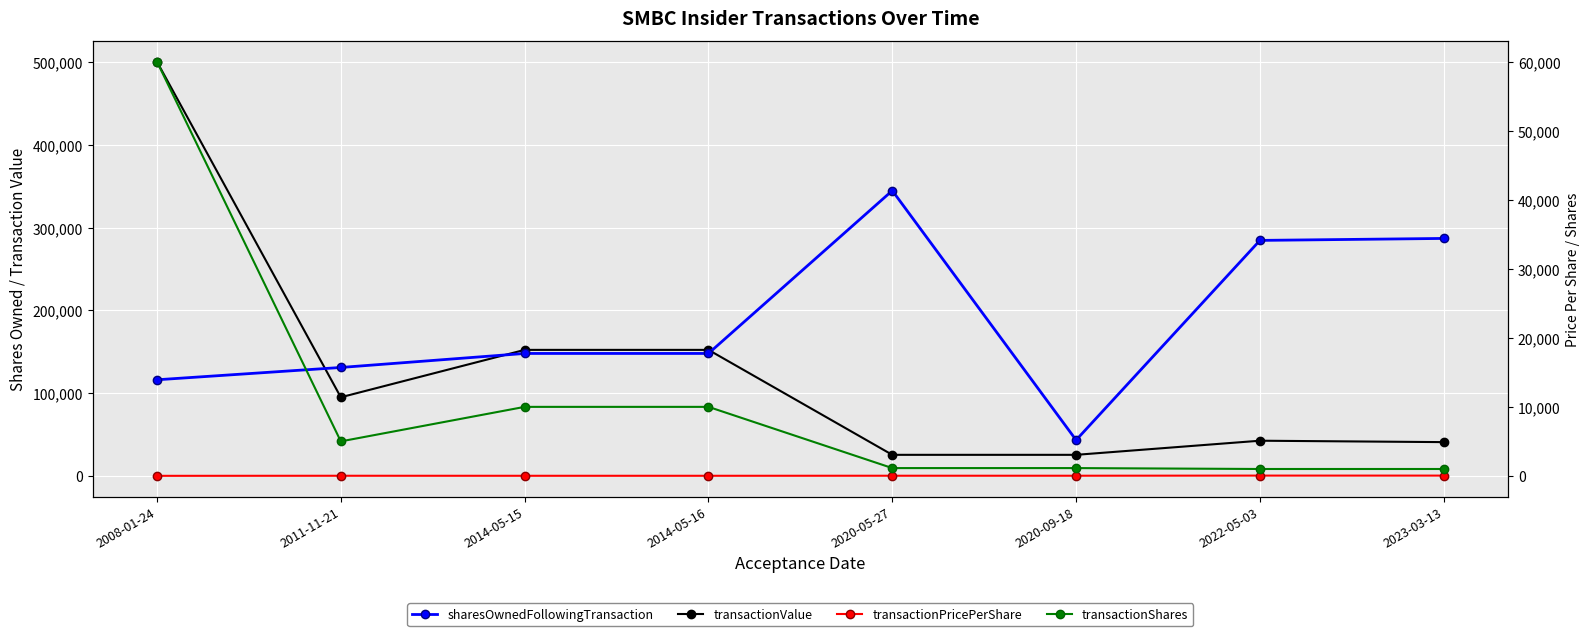

What is the label of the 2nd point from the right?

2022-05-03